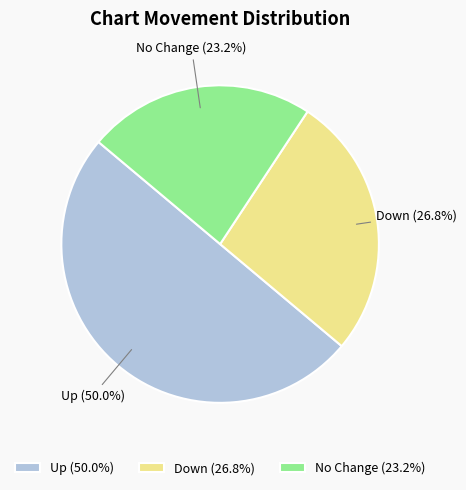

What percentage do Up (50.0%) and Down (26.8%) together represent?

76.8%